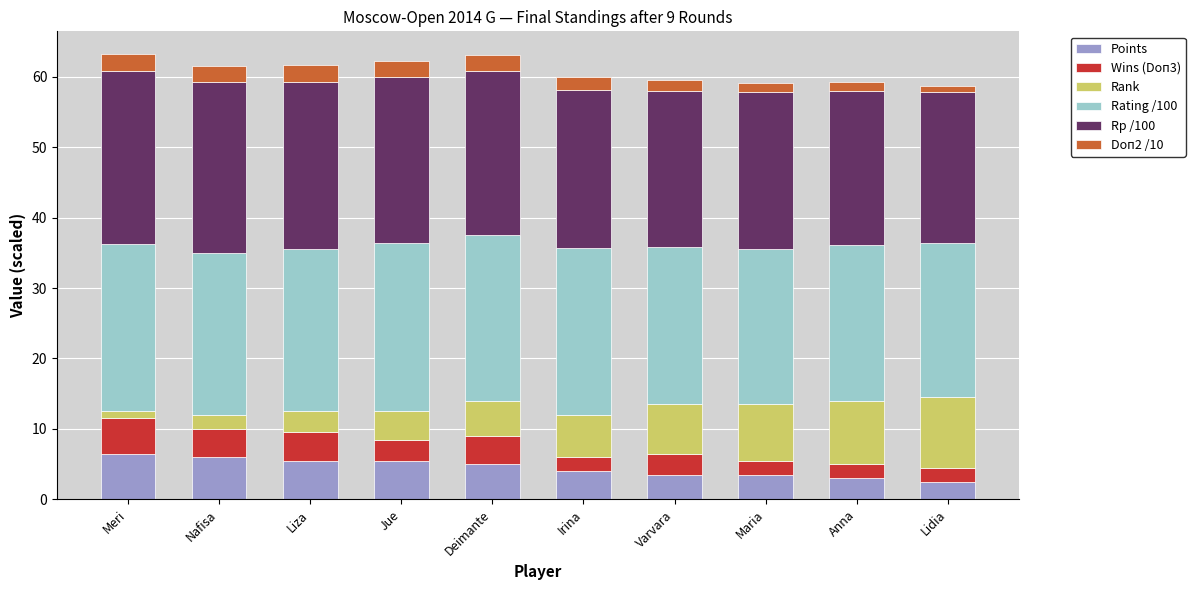

At which label does Points first exceed 5?

Meri